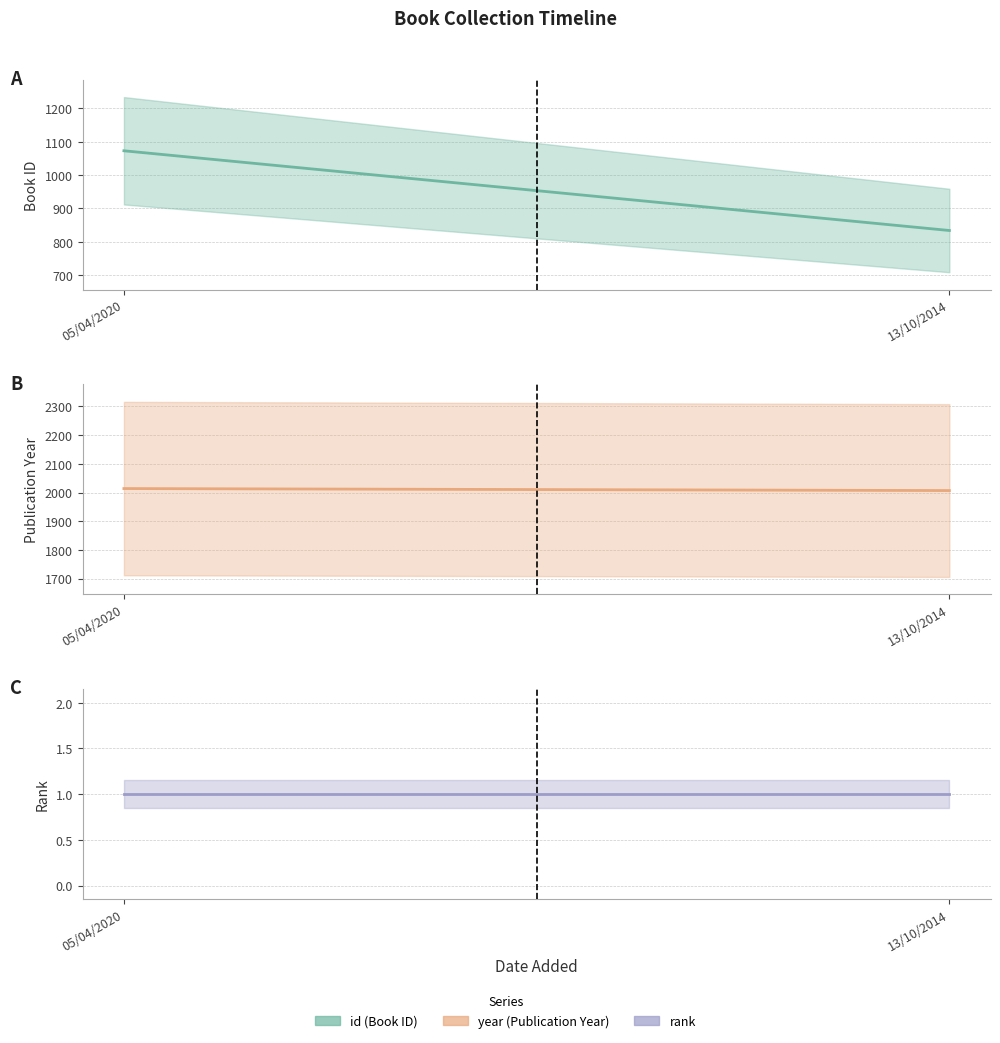

Is the value of id at 13/10/2014 greater than the value of rank at 13/10/2014?

Yes